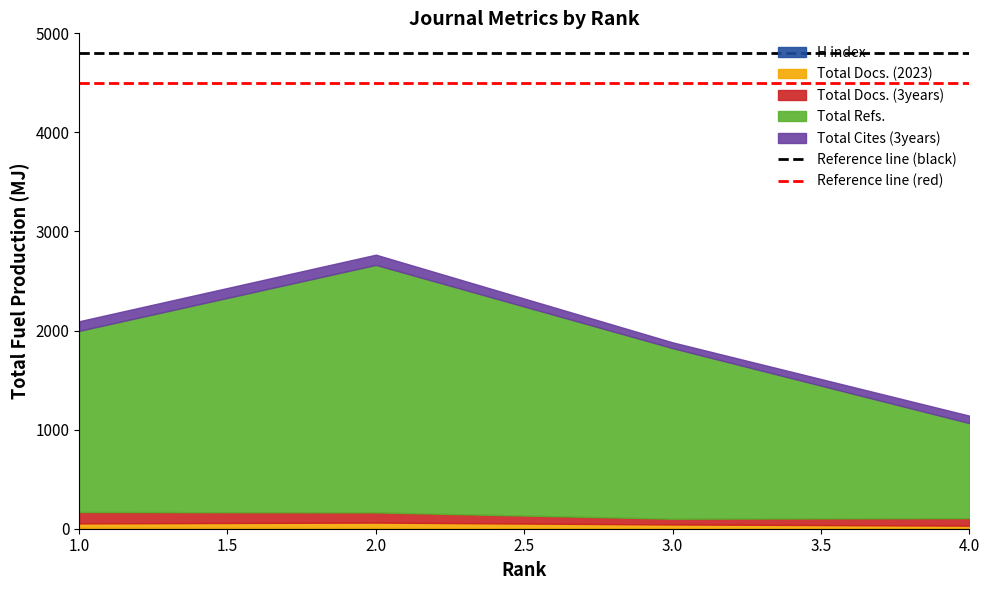

What is the value of the Reference line (red) point at the 1st from the left?

4500